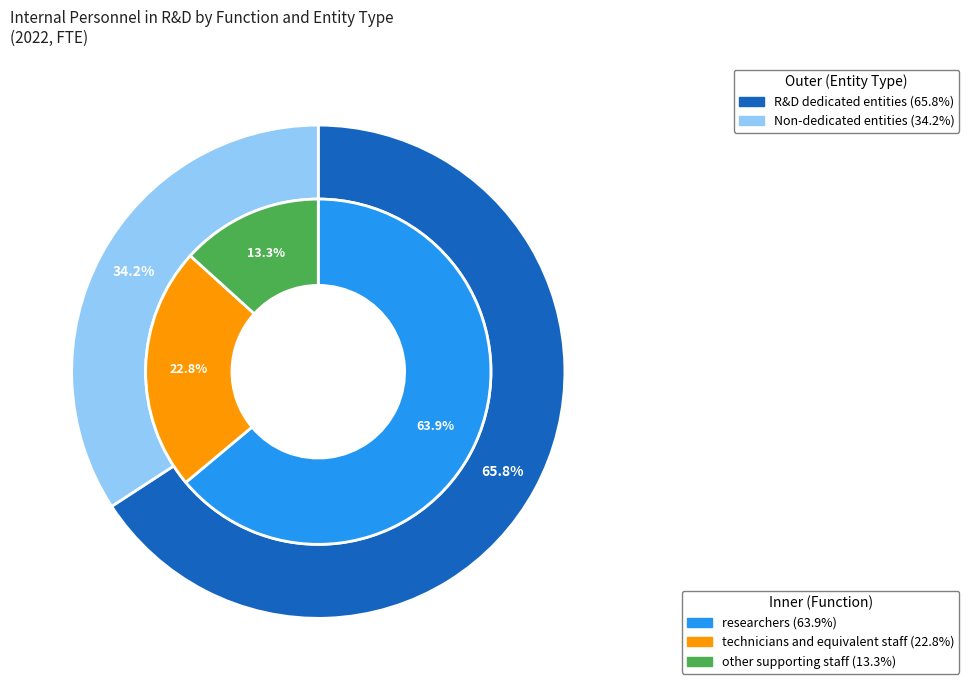

How many segments does this pie chart have?

3